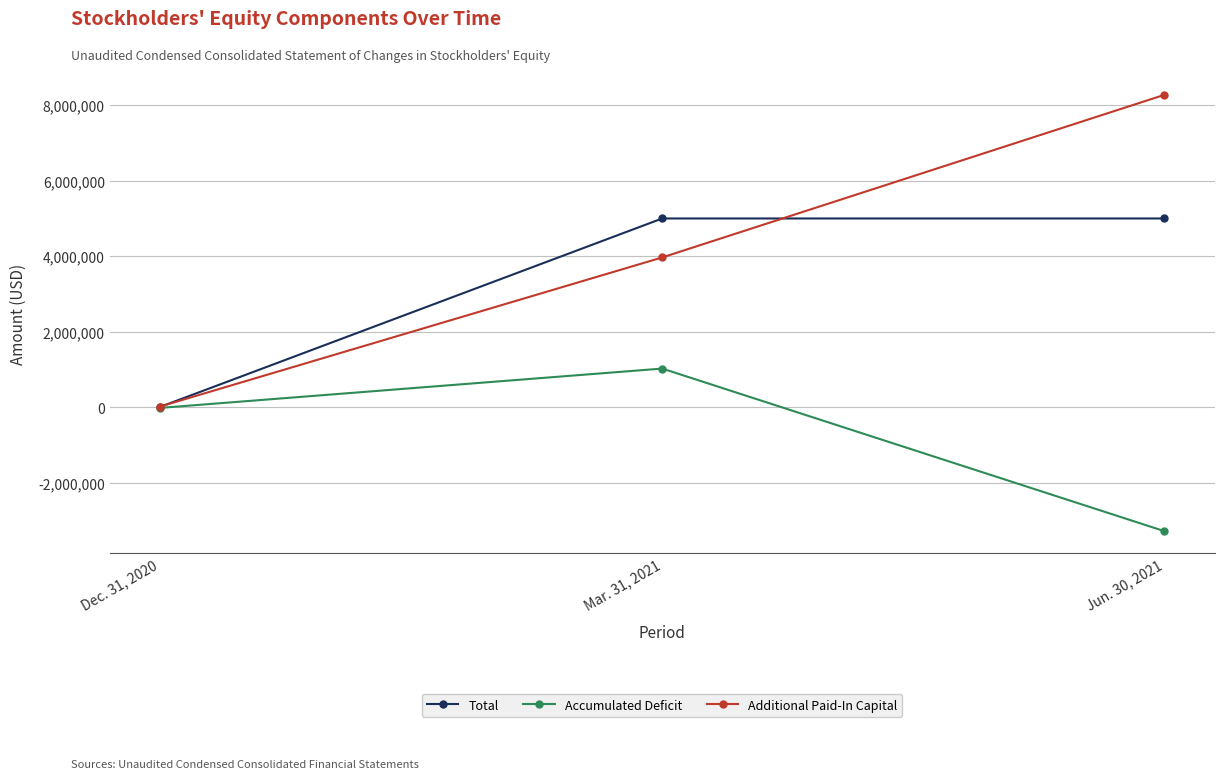

Which series has the largest total across all categories?

Additional Paid-In Capital